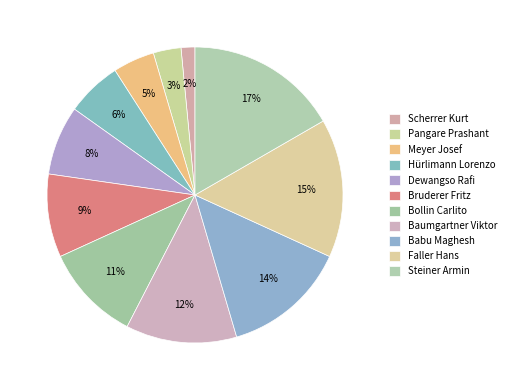

Is there a majority slice in this chart?

No